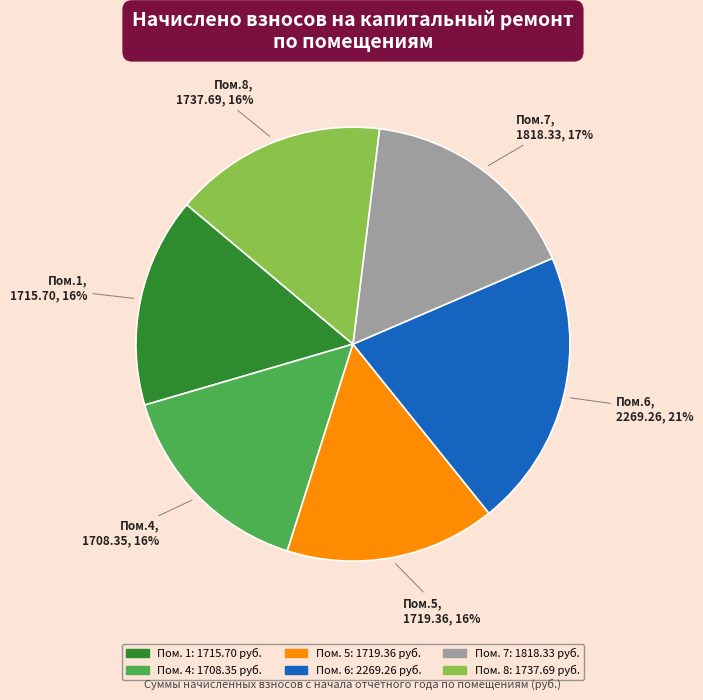

To the nearest percent, what is the difference between the largest and smallest slice percentages?

5%